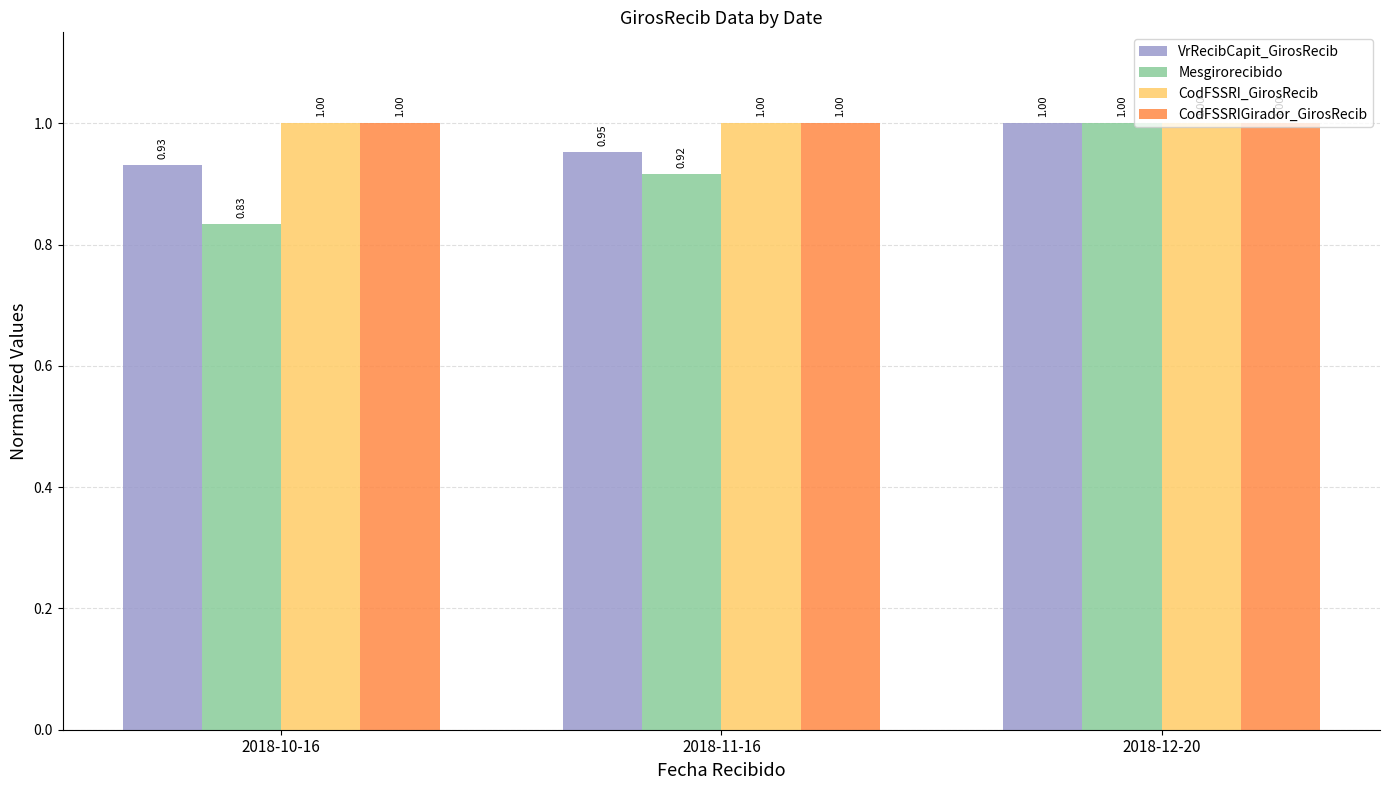

What is the spread (max minus min) of values at 2018-10-16?

0.2